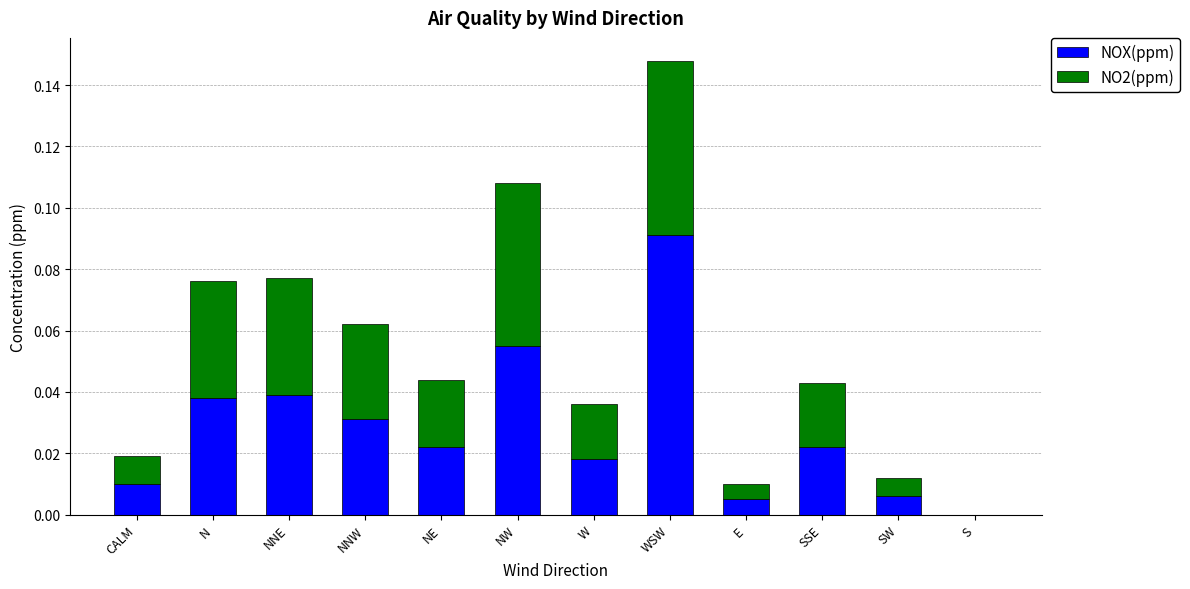

At which category is the sum across all series the highest?

WSW